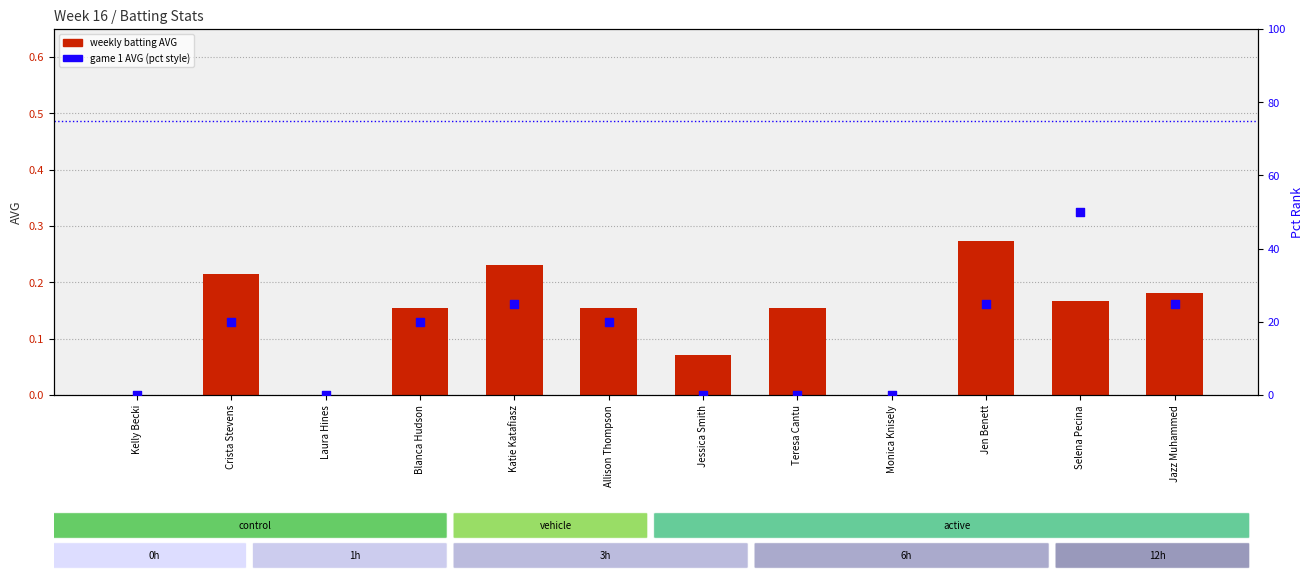

At how many categories does at least one series exceed 28?

1